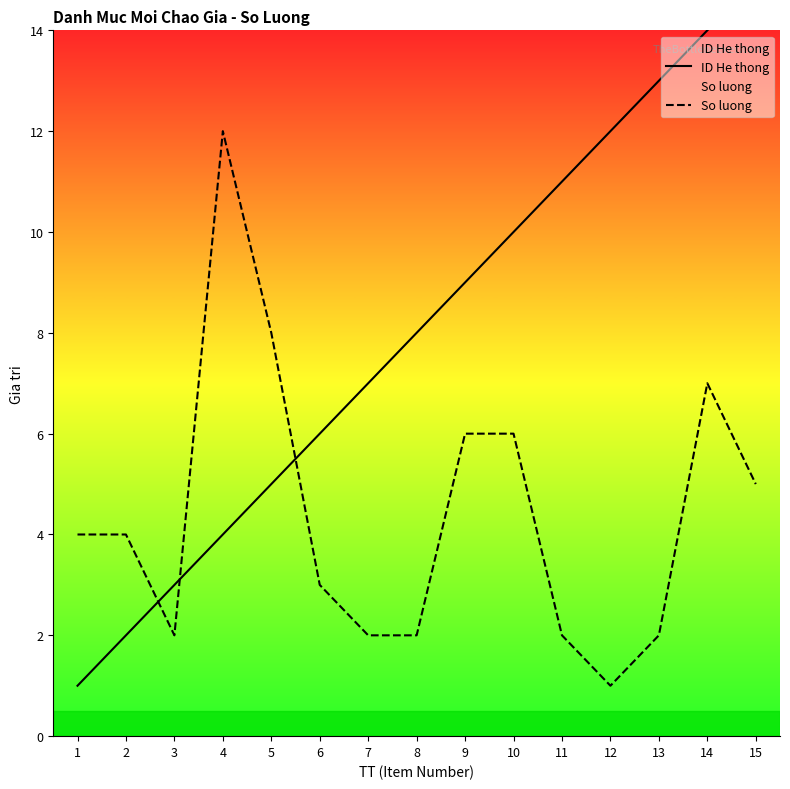

How many series are shown in this chart?

2